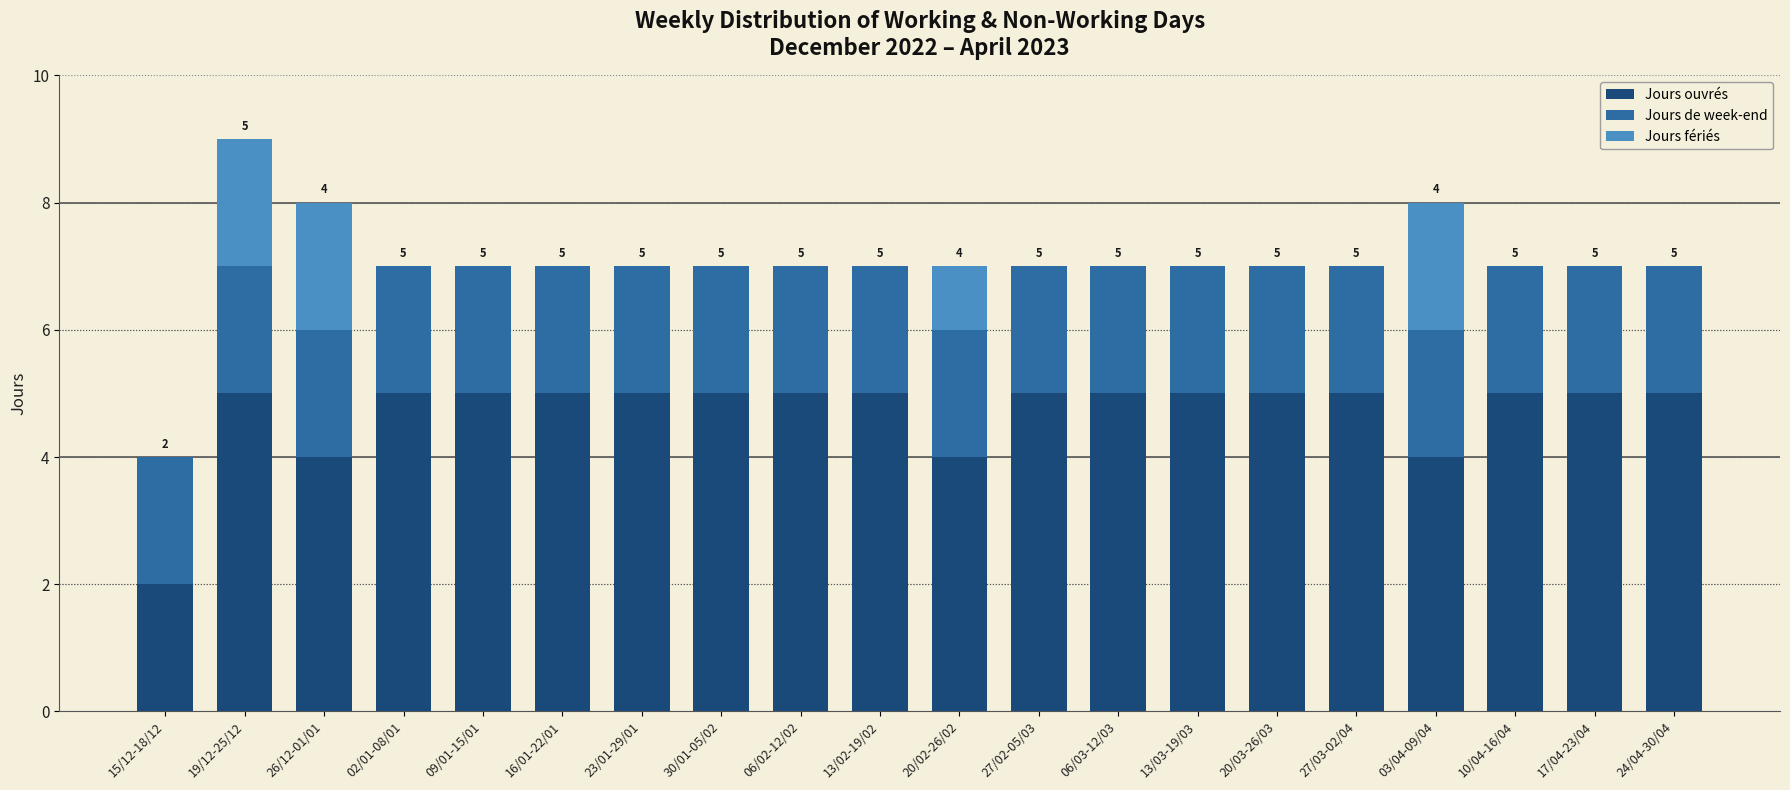

What is the sum of all Jours ouvrés values?

94